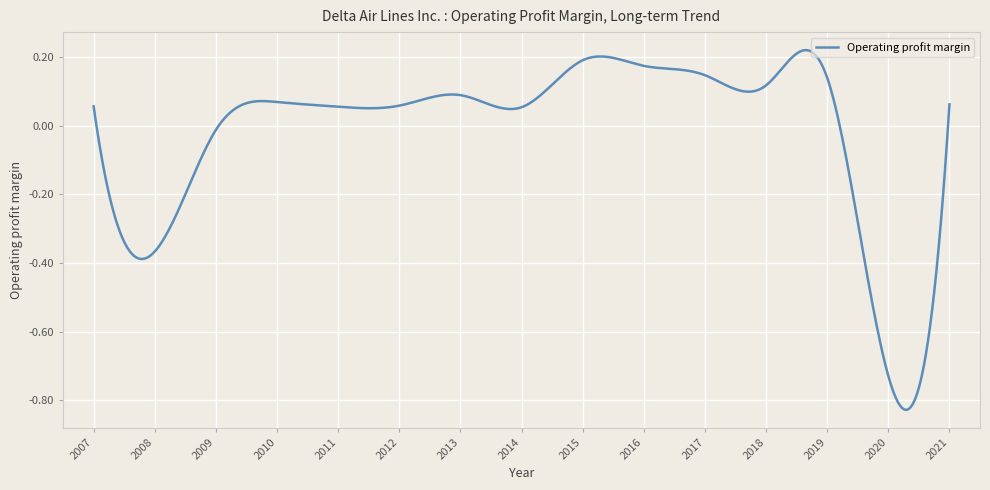

Is this an area chart (filled region under the line)?

No